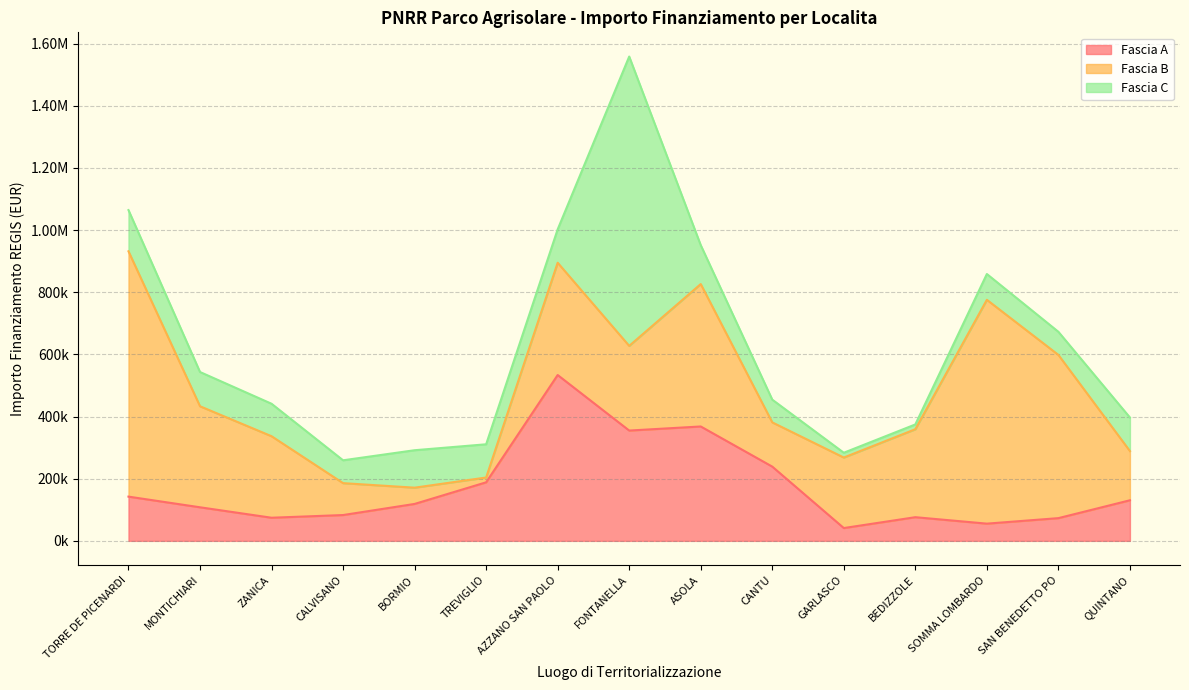

What is the spread (max minus min) of values at FONTANELLA?

658469.5